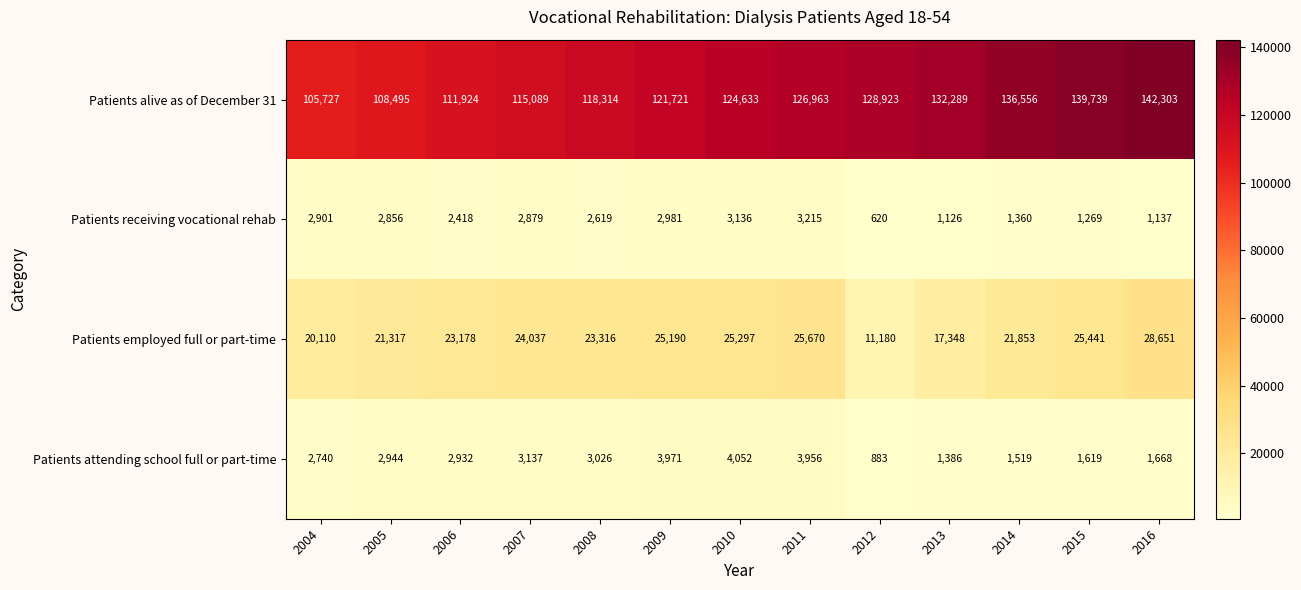

The Patients attending school full or part-time series shows 1386 at 2013. True or false?

True